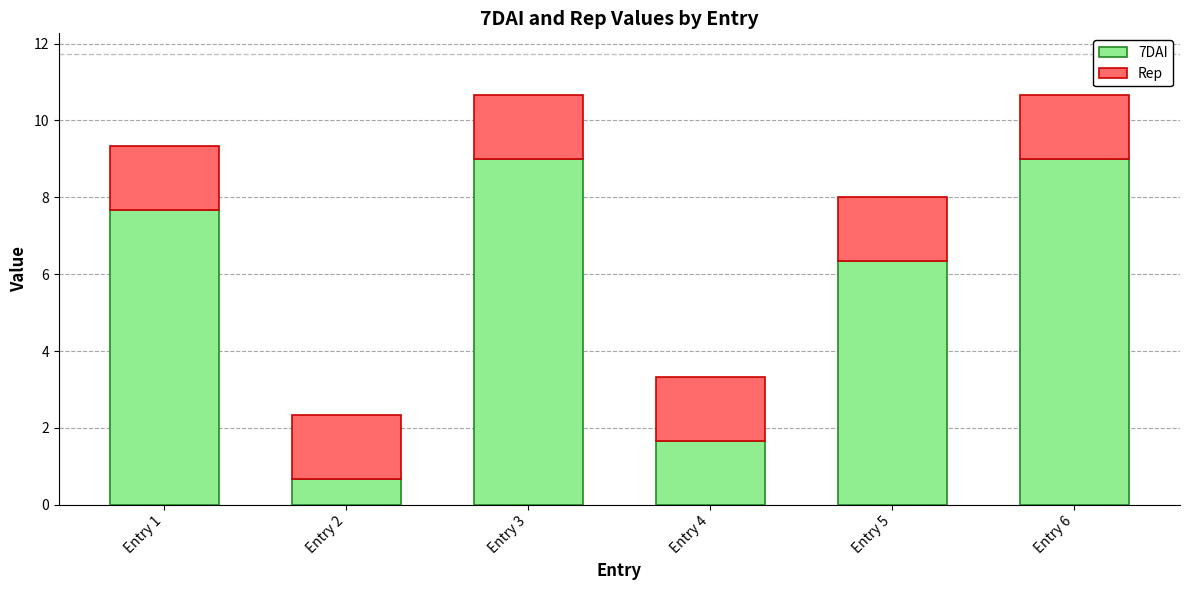

What is the difference between the maximum and minimum values in the 7DAI series?

8.3